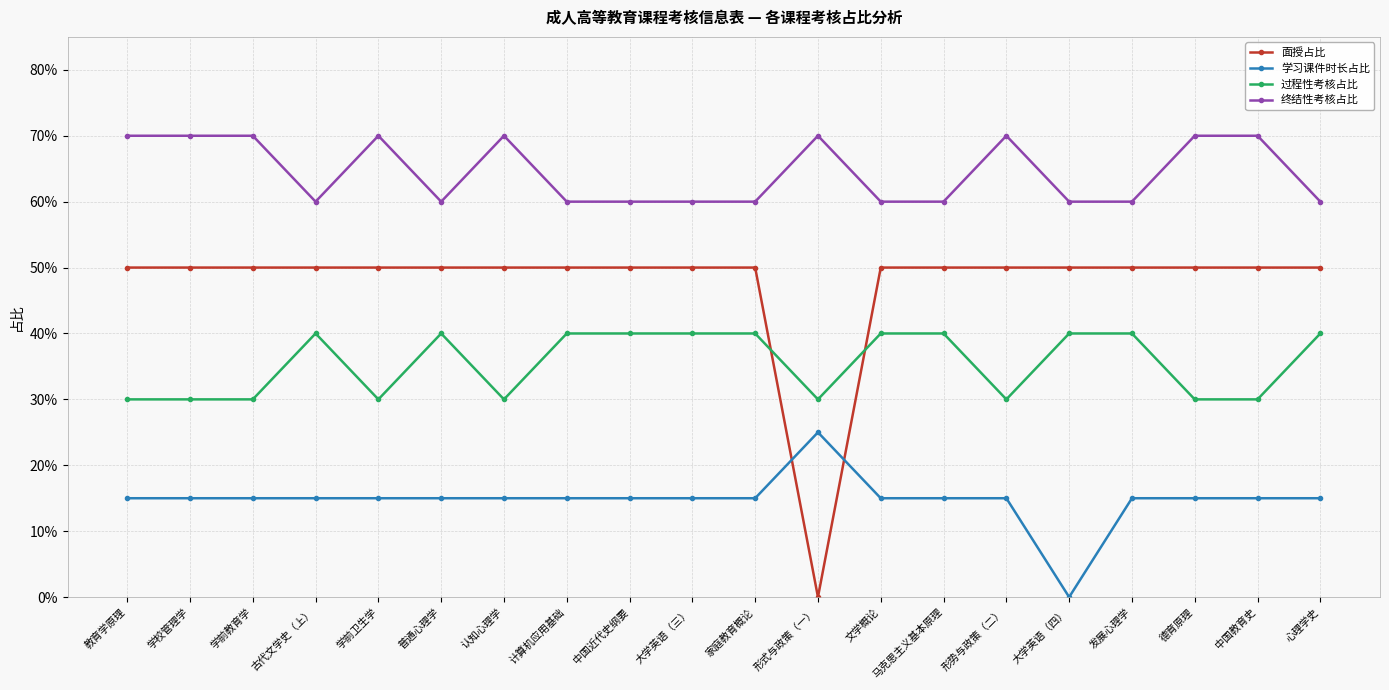

True or false: 终结性考核占比 and 学习课件时长占比 intersect in this chart.

False